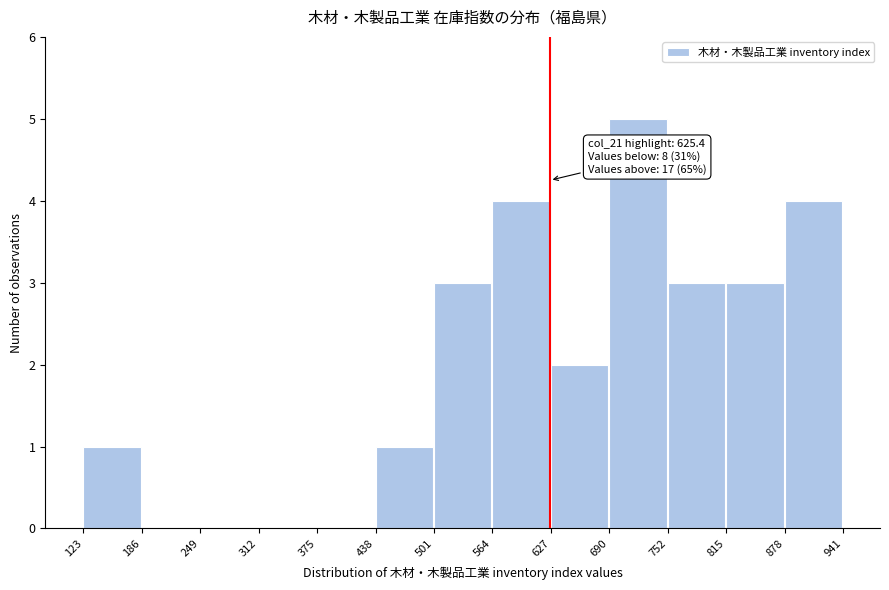

Over which range of the x-axis is the bar tallest?

690 to 752